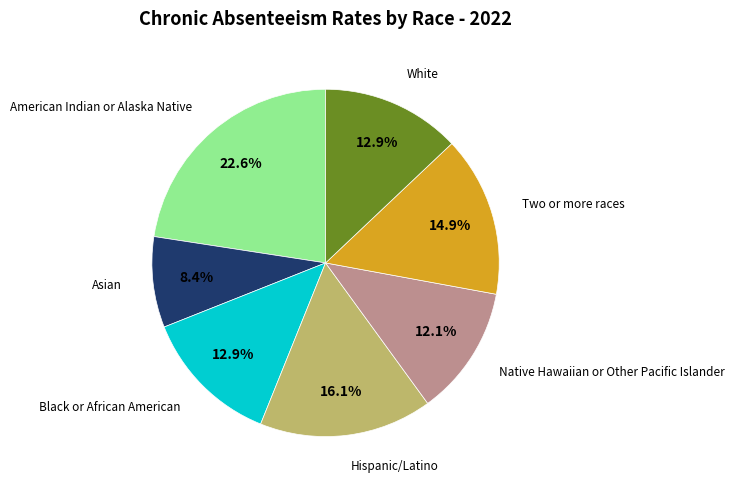

Is there any slice that represents more than half of the pie?

No